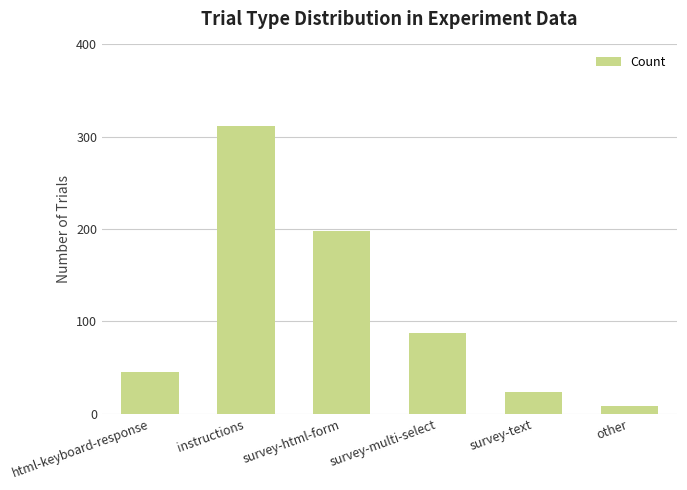

Which has a higher value, html-keyboard-response or survey-html-form?

survey-html-form